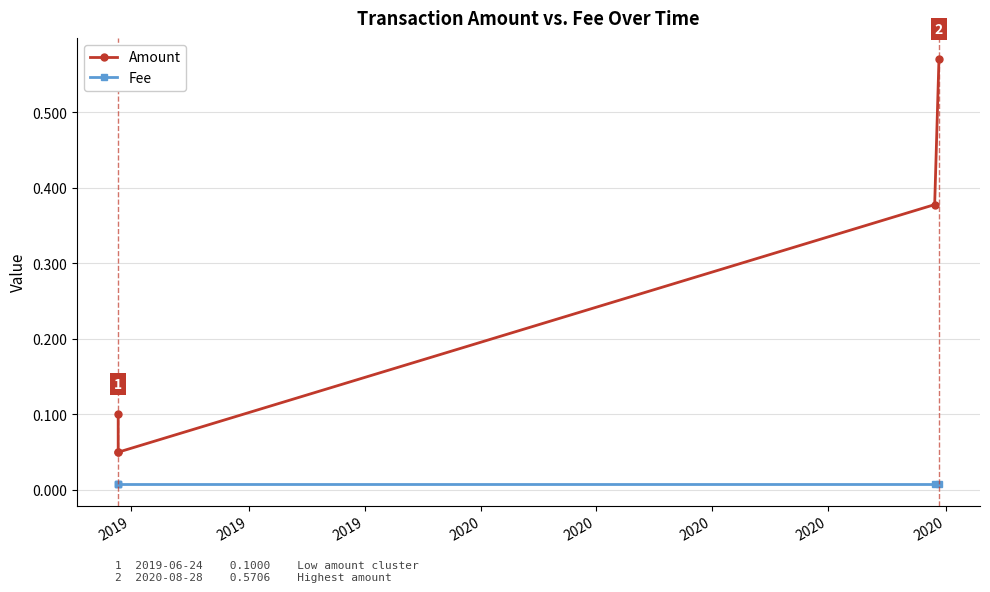

What is the difference between the maximum and minimum values in the Amount series?

0.5